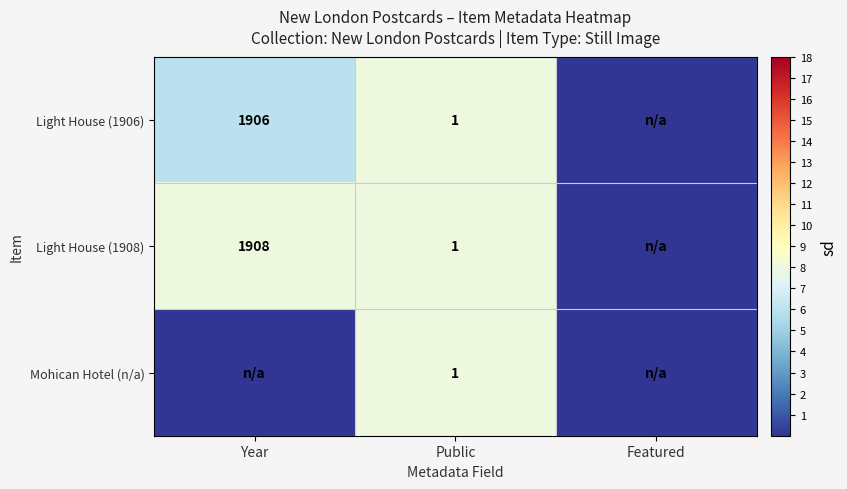

What is the difference between the Light House (1908) values at Public and Year?

1907